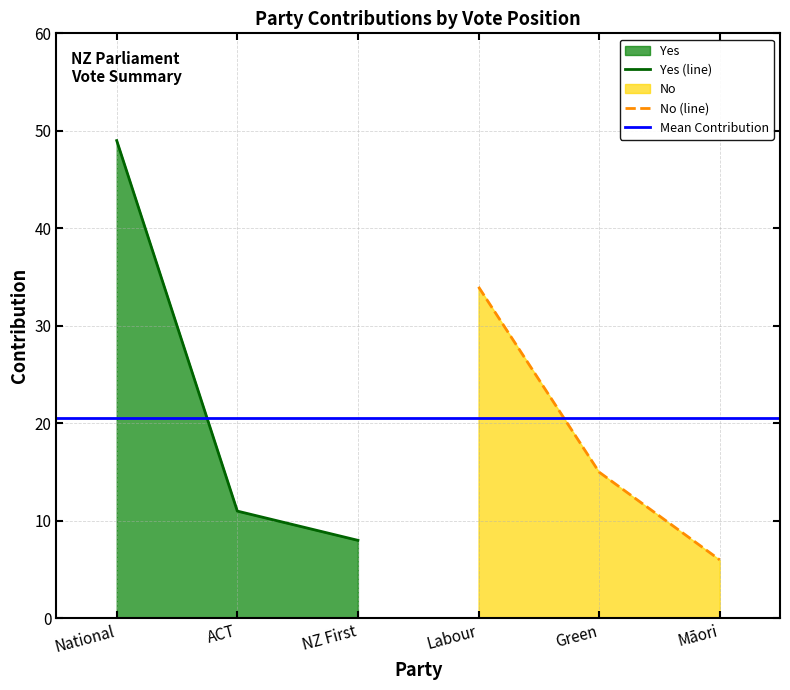

Is it true that Yes (line) equals 11 at NZ First?

False